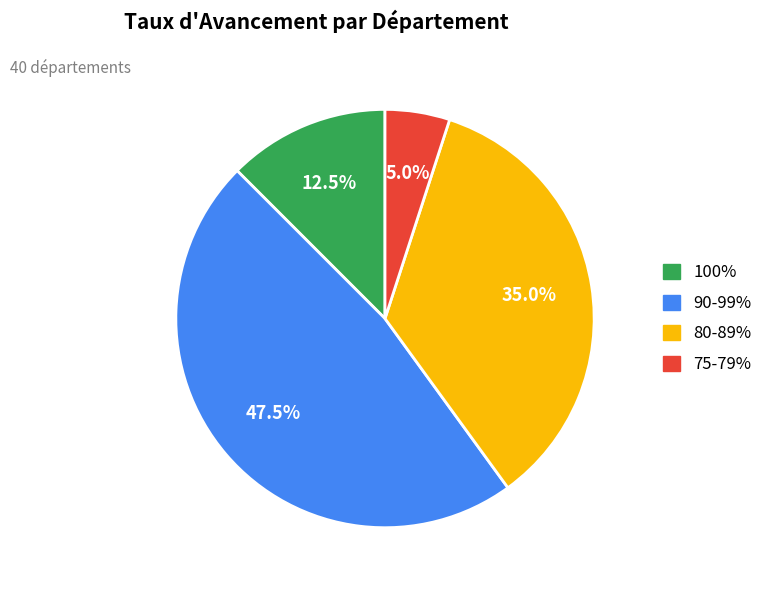

Does 90-99% represent more than half of the total?

No